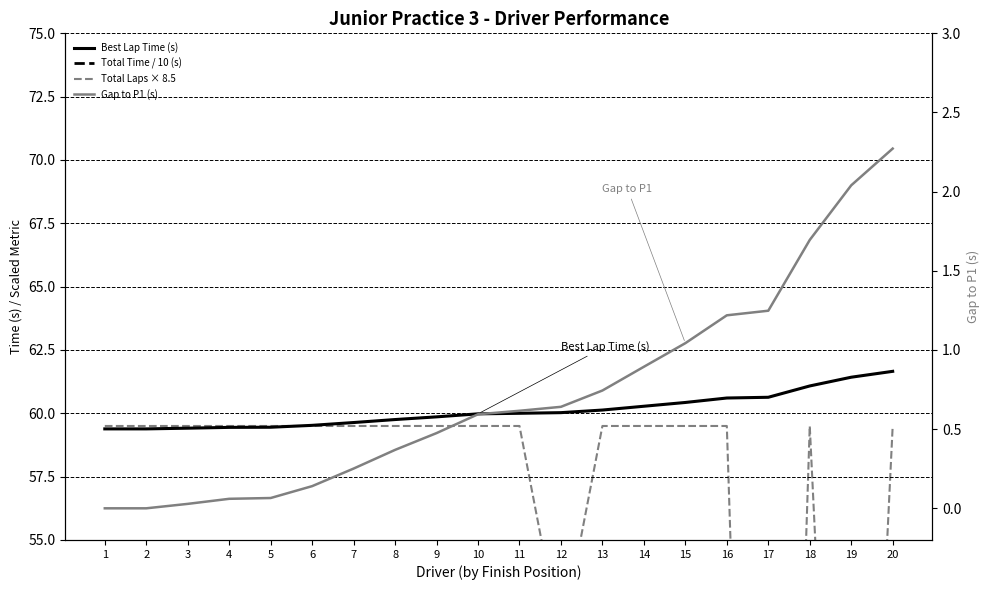

How many distinct data groups are displayed?

4